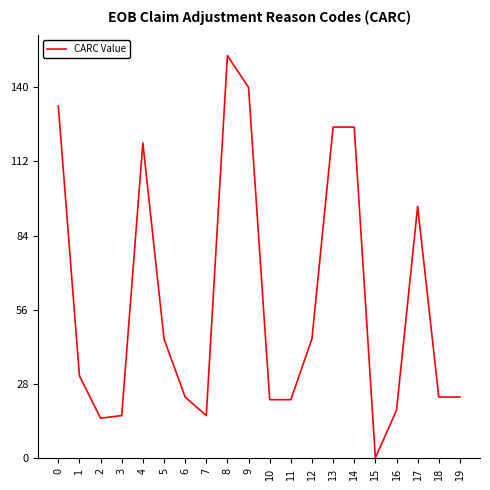

What is the change in value from 10 to 17?

+73